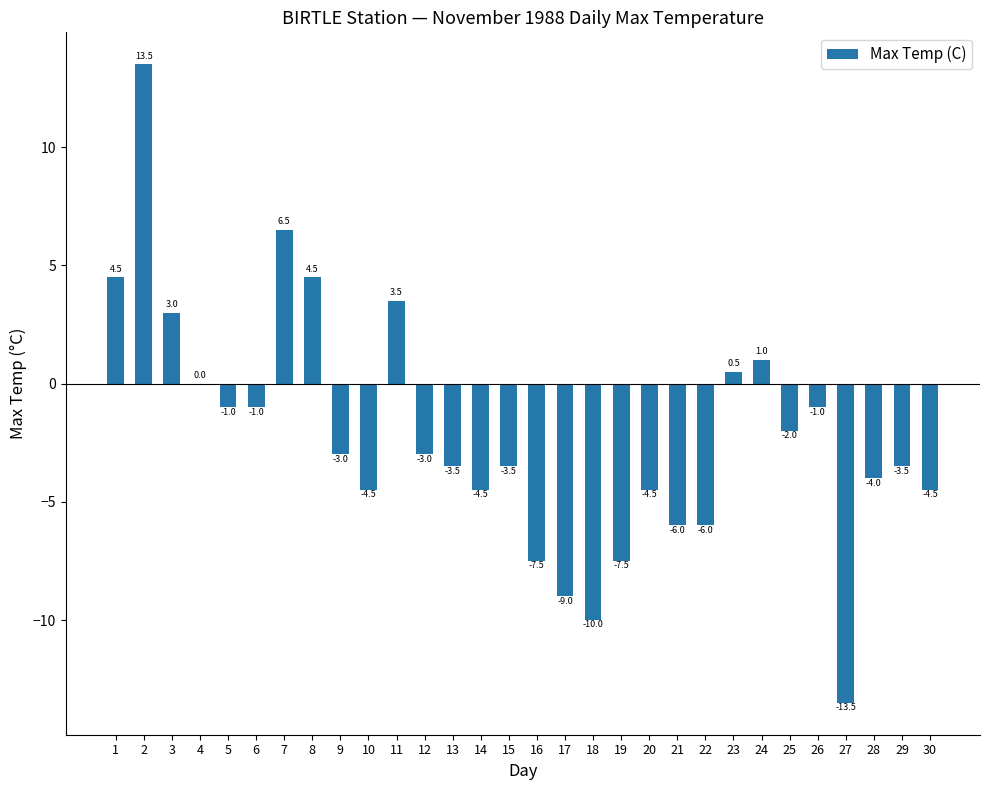

Between 3 and 27, which is larger?

3